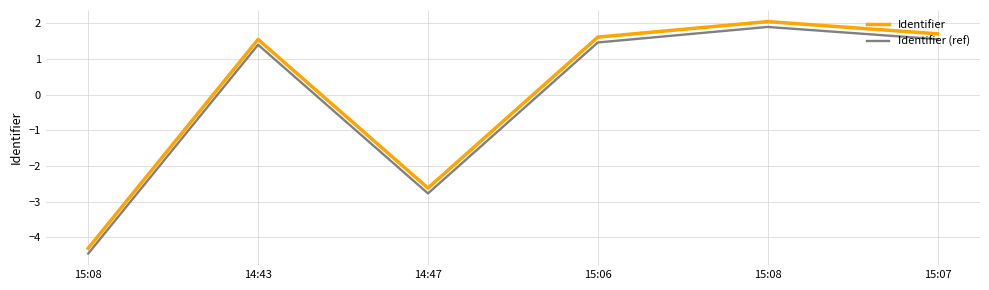

The value of Identifier (ref) at 14:43 is 1.4. True or false?

True